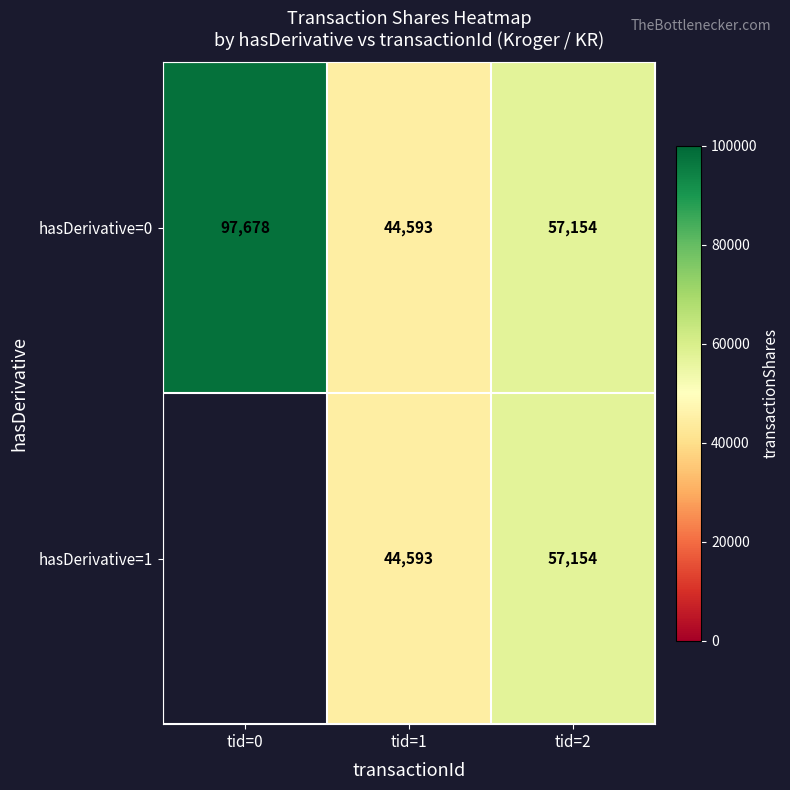

List the labels in order of hasDerivative=0 value, largest first.

tid=0, tid=2, tid=1